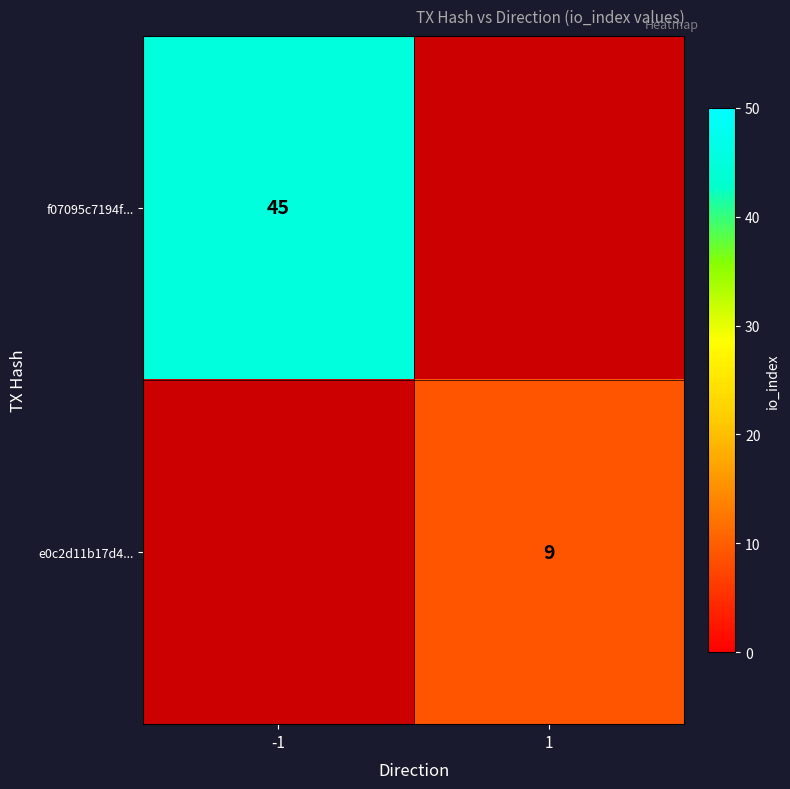

True or false: e0c2d11b17d4... has a value of 9 at 1.

True